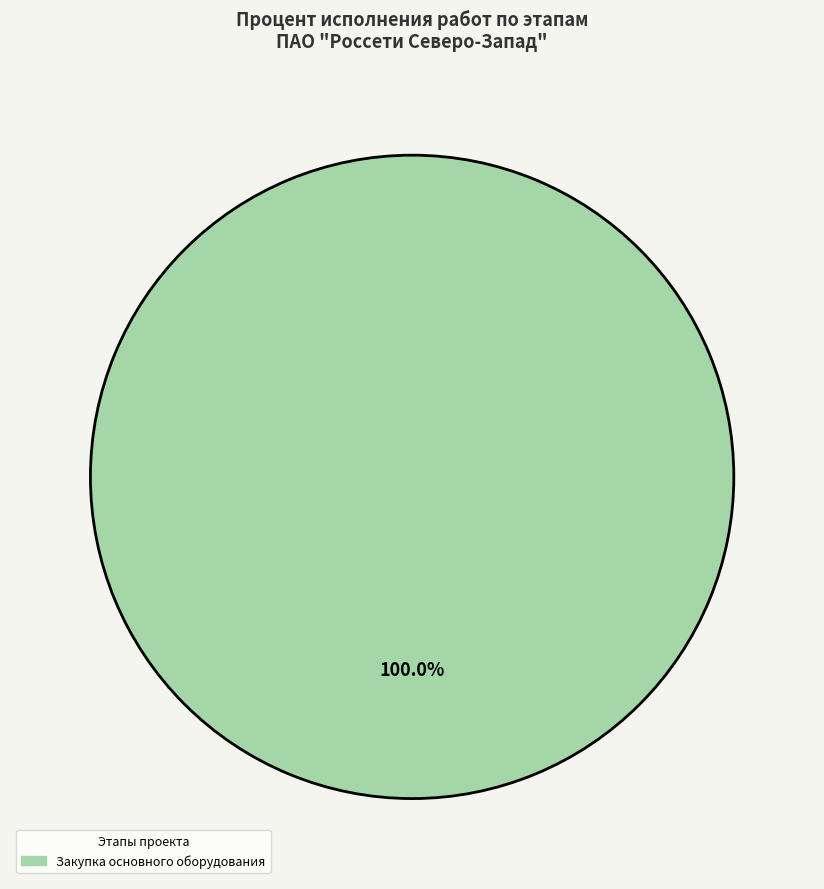

Does any single category account for the majority?

Yes